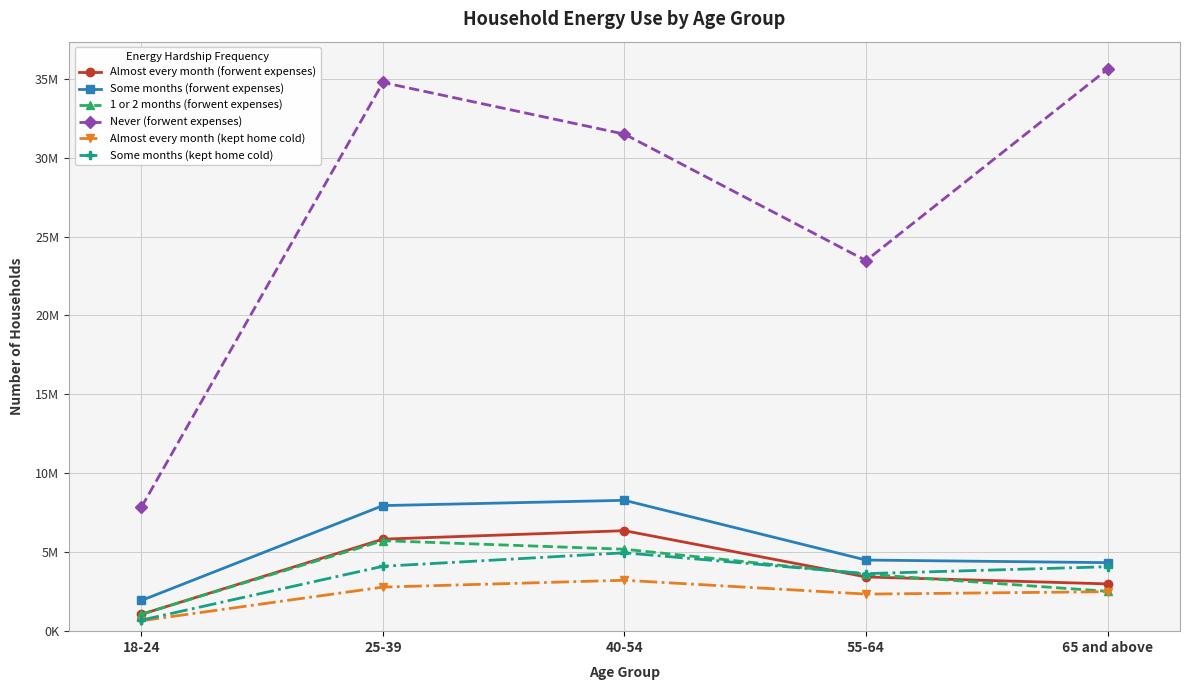

What position from the left is 40-54?

3